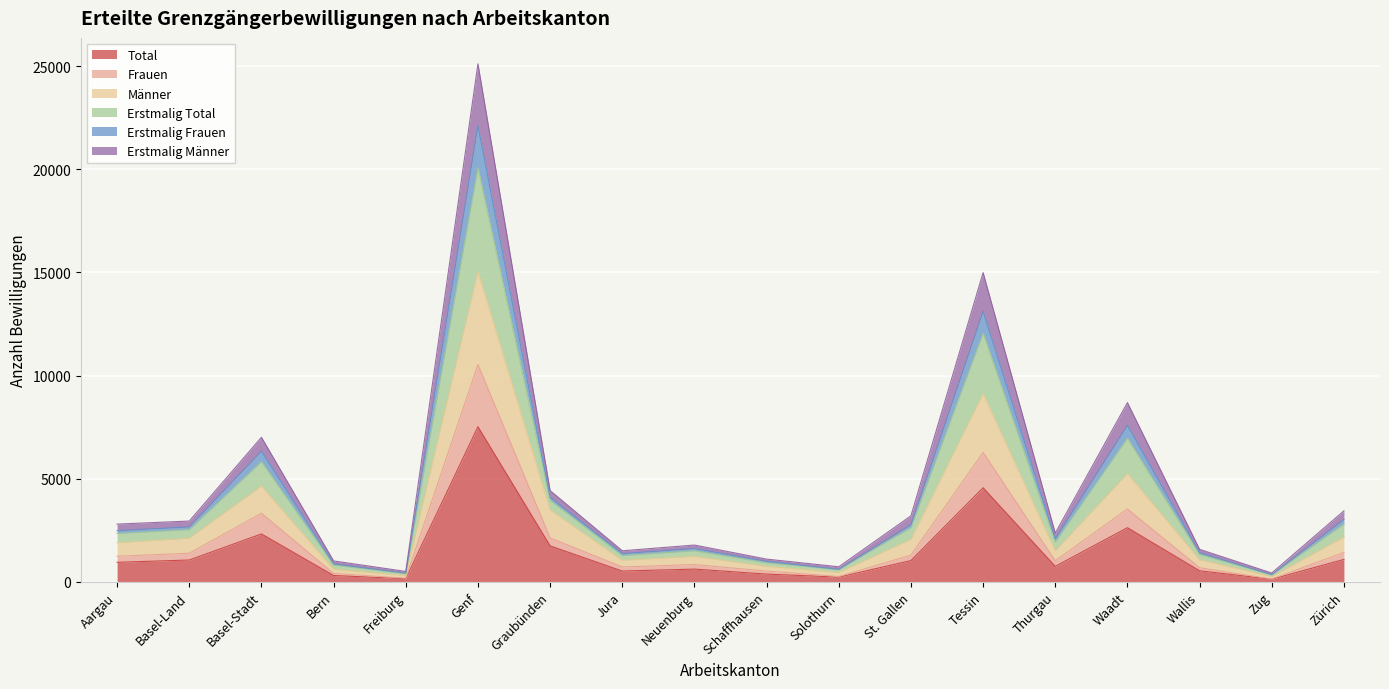

Which category has the highest value across all series?

Genf